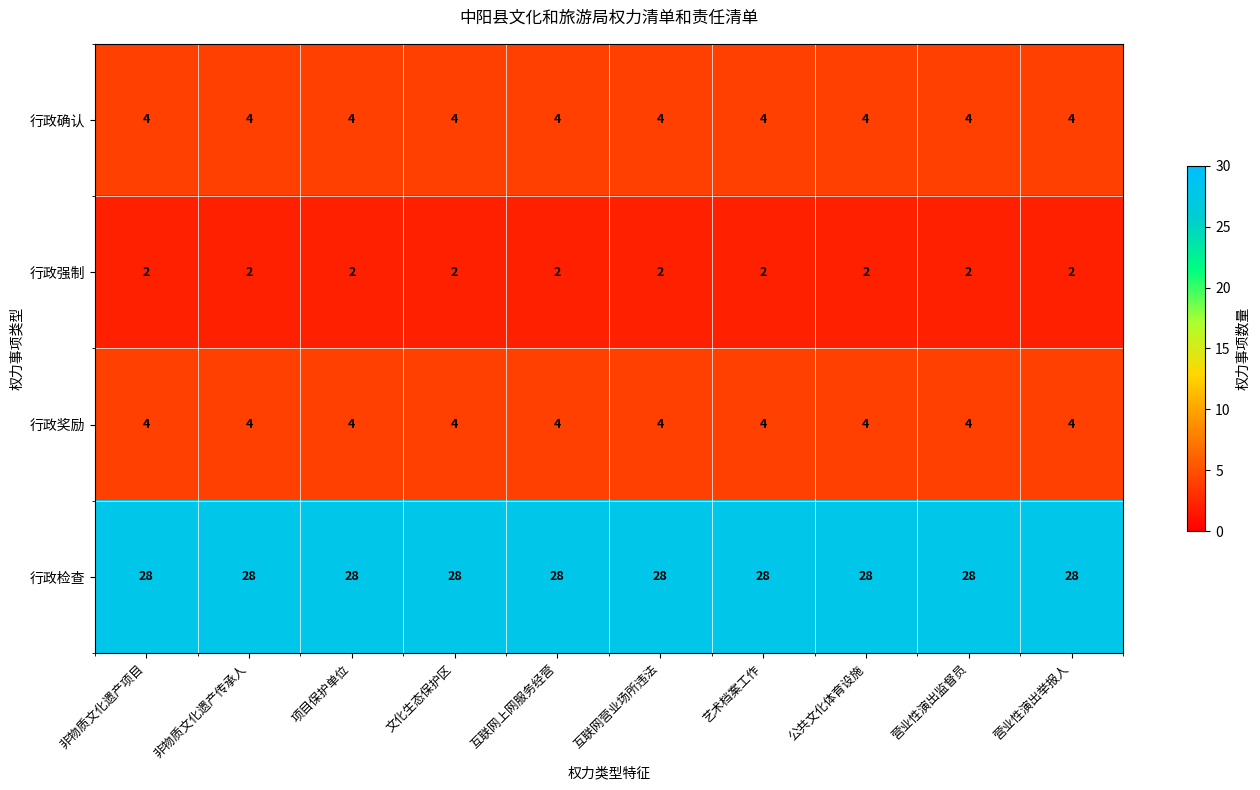

What is the spread (max minus min) of values at 公共文化体育设施?

26